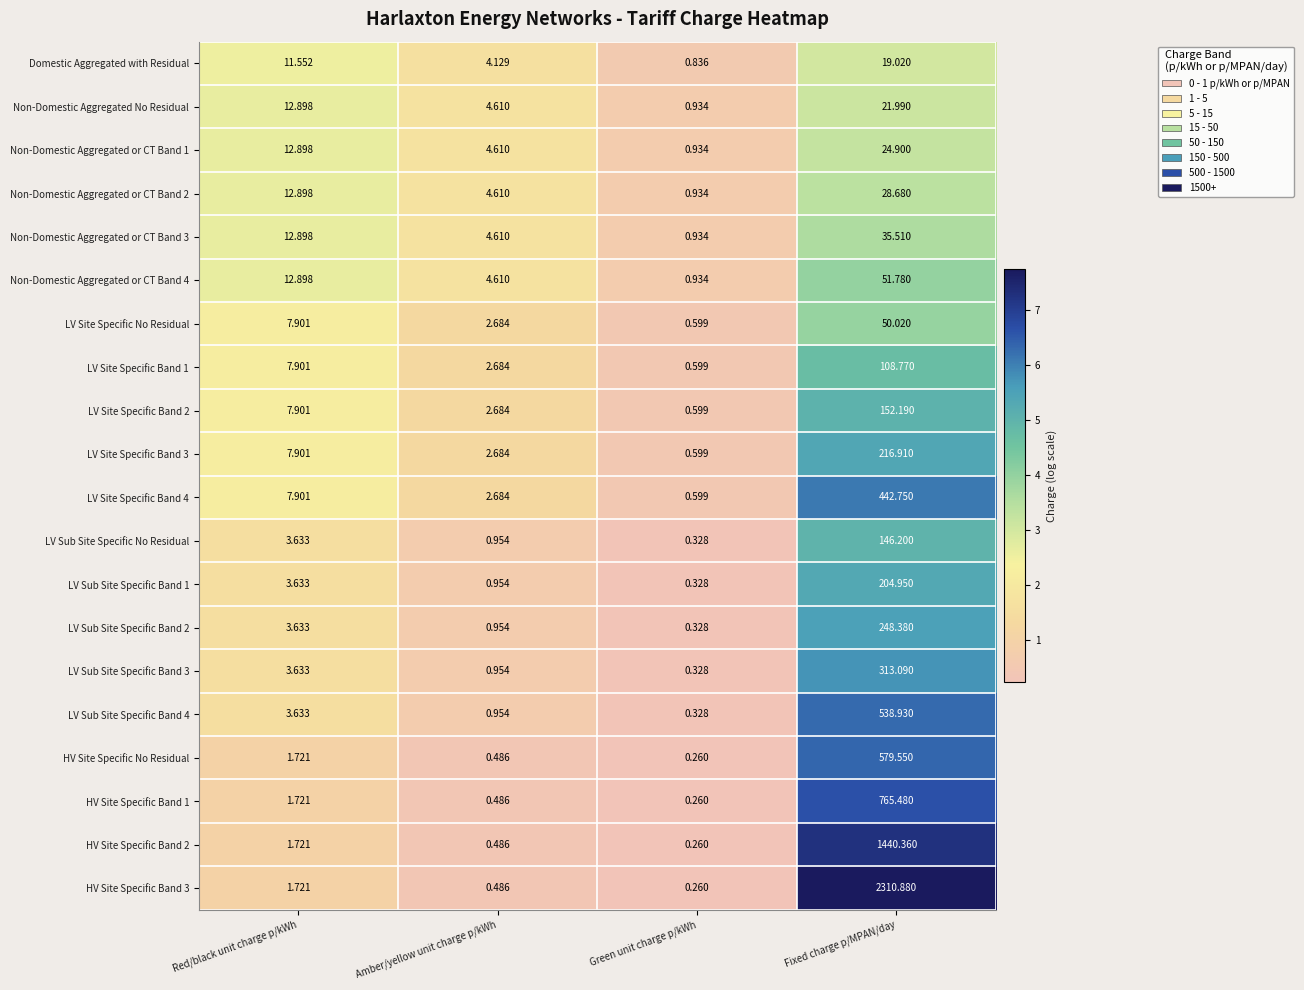

How many distinct data groups are displayed?

20